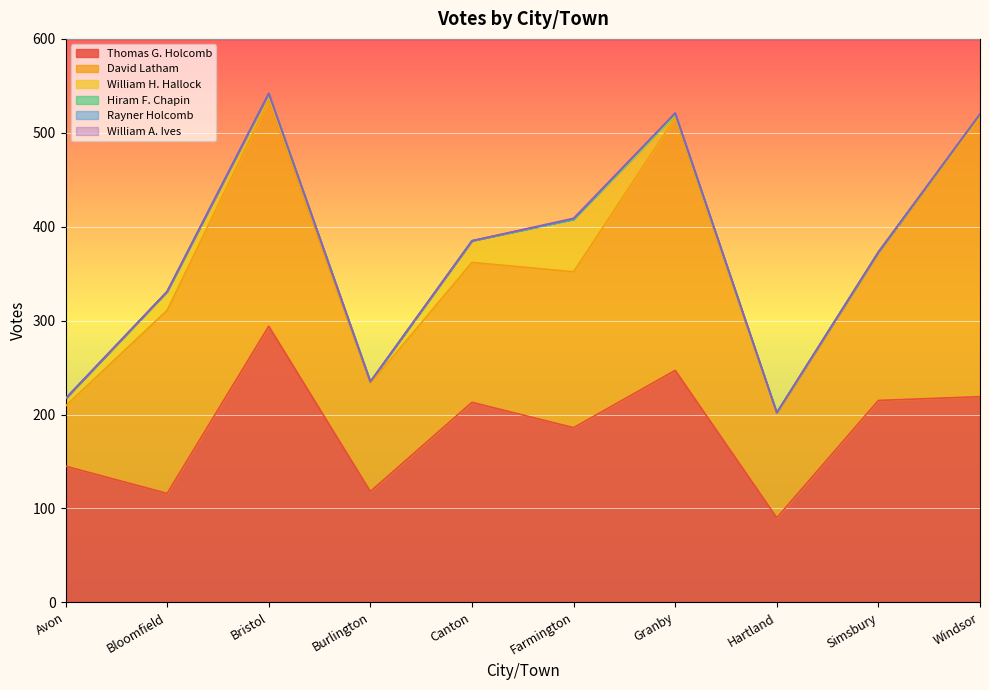

What position from the right is Canton?

6